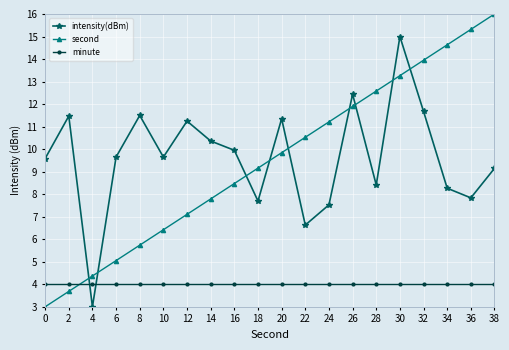

True or false: second has a value of 7.8 at 14.

True